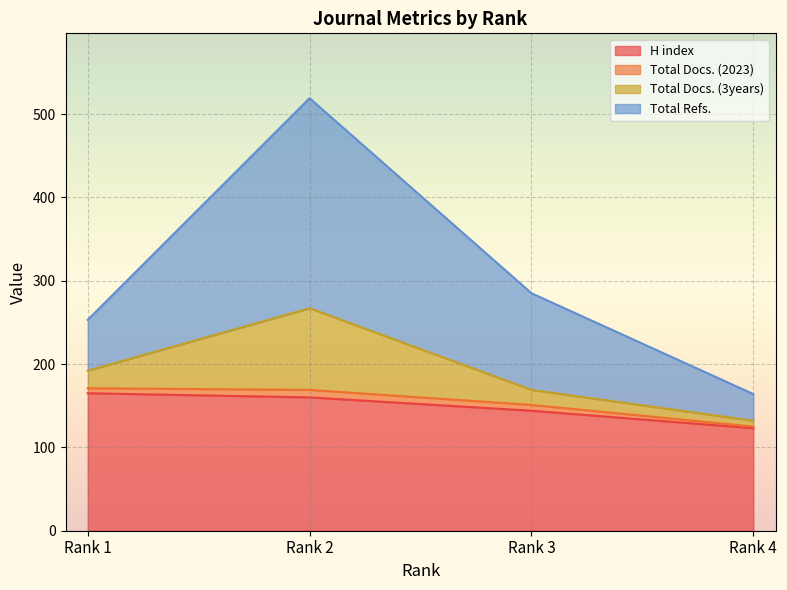

What is the value of the H index point at the 3rd from the left?

144